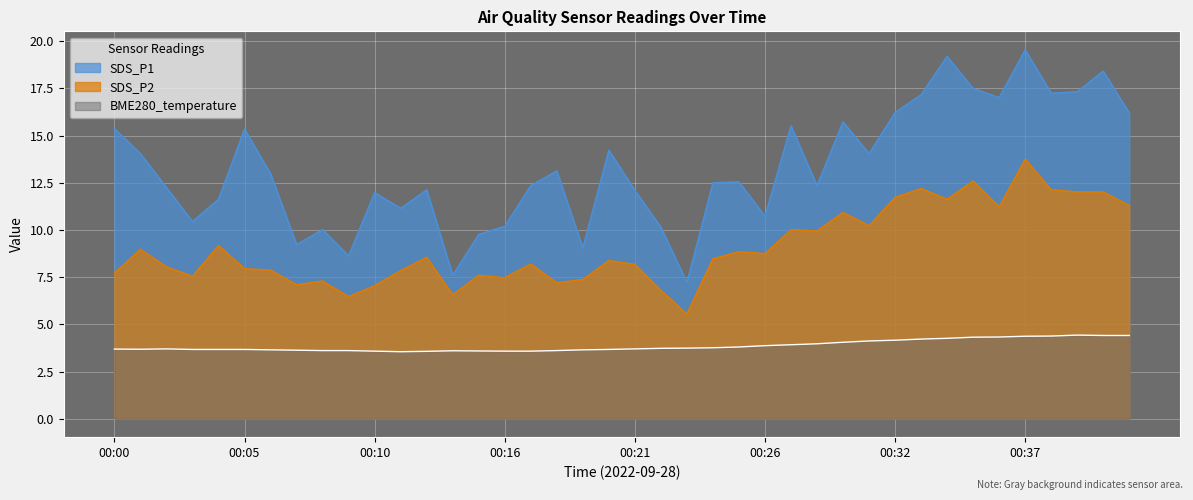

True or false: BME280_temperature and SDS_P2 cross at least once.

False